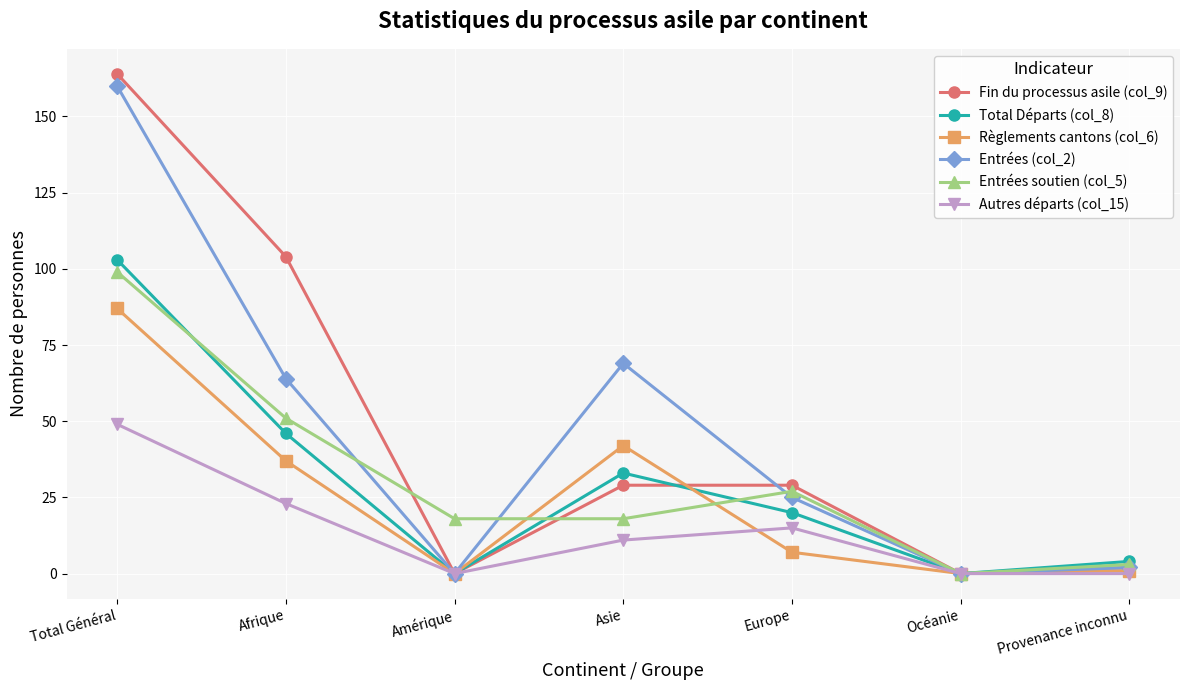

How many values in the Règlements cantons (col_6) series are below 7?

3